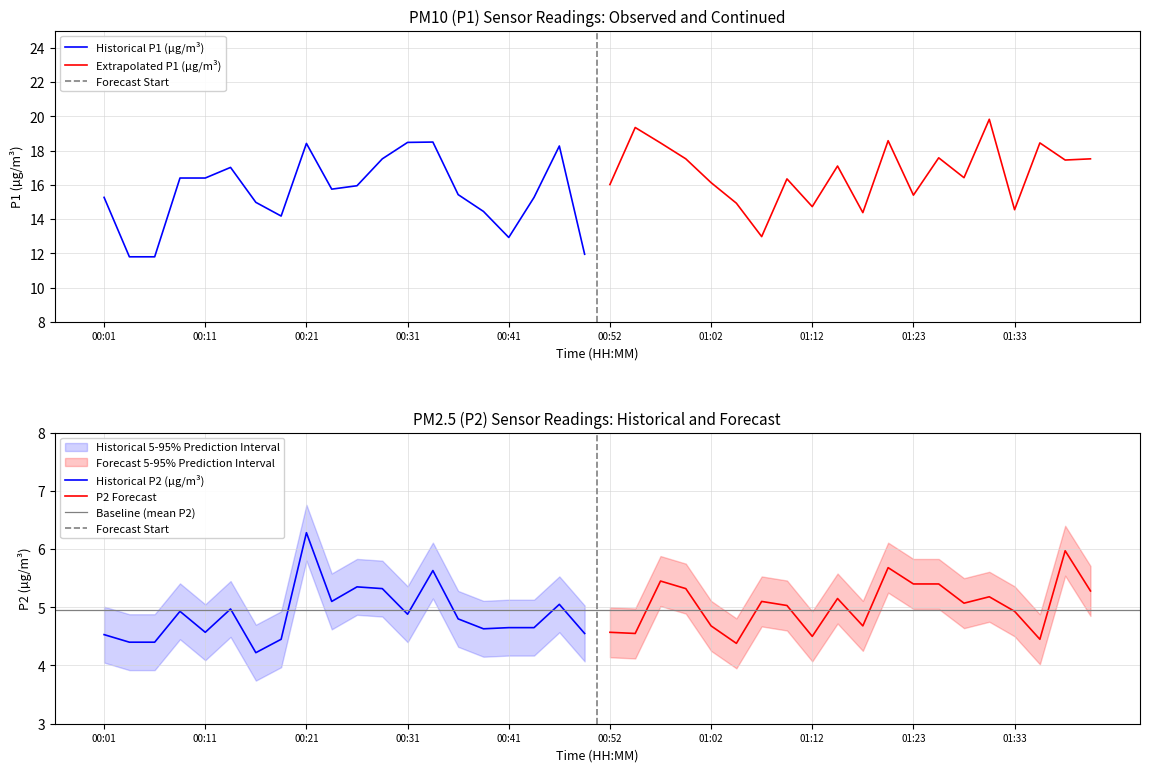

At which category is the sum across all series the highest?

35